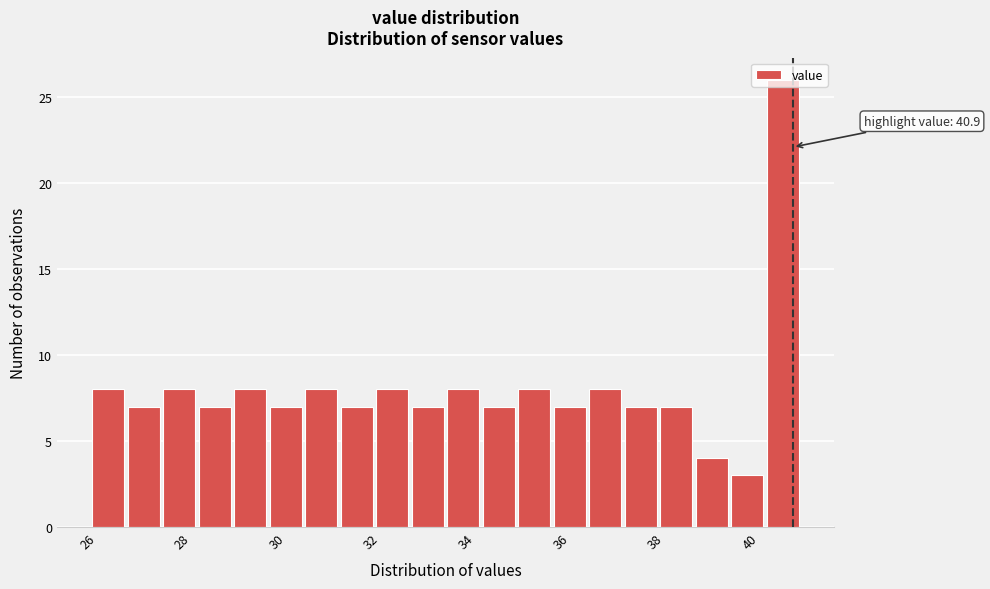

Read against the x-axis, roughly where is the centre of the tallest bar?

40.6